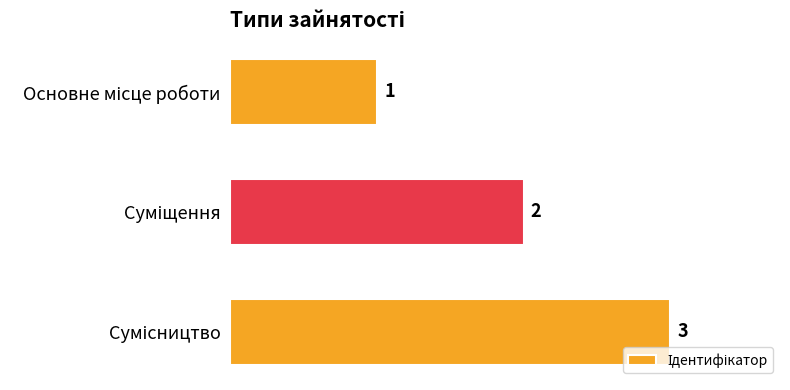

Does the chart contain stacked bars?

No